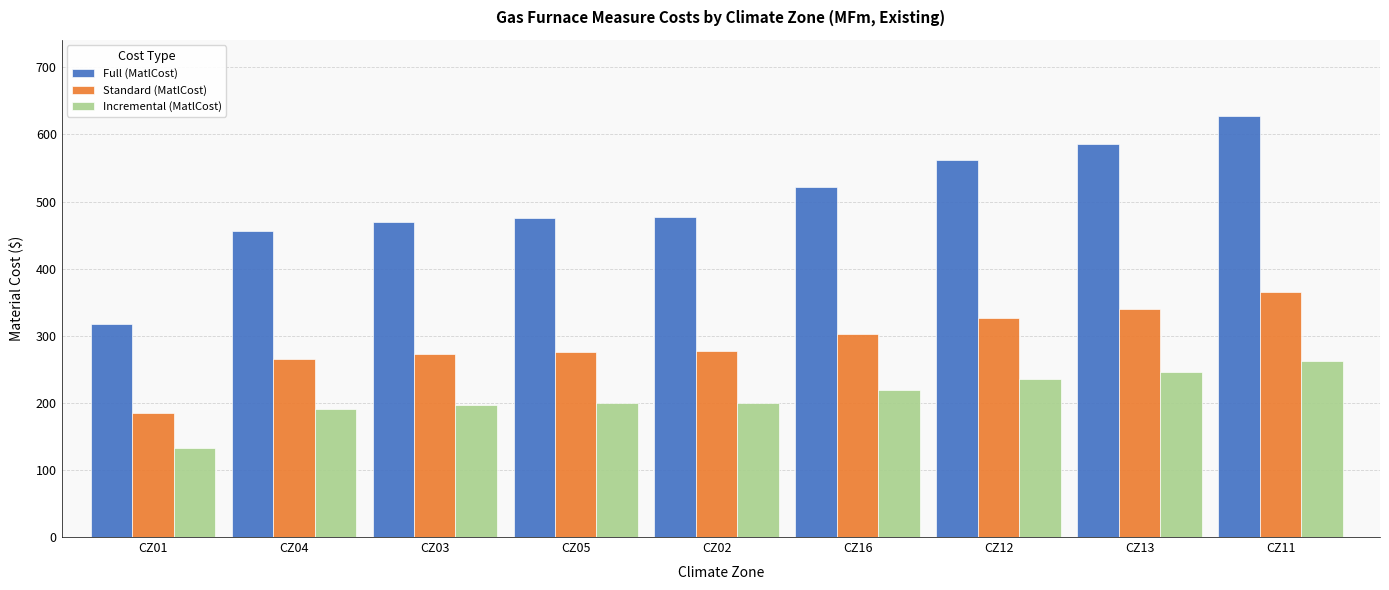

Count the number of categories in the chart.

9